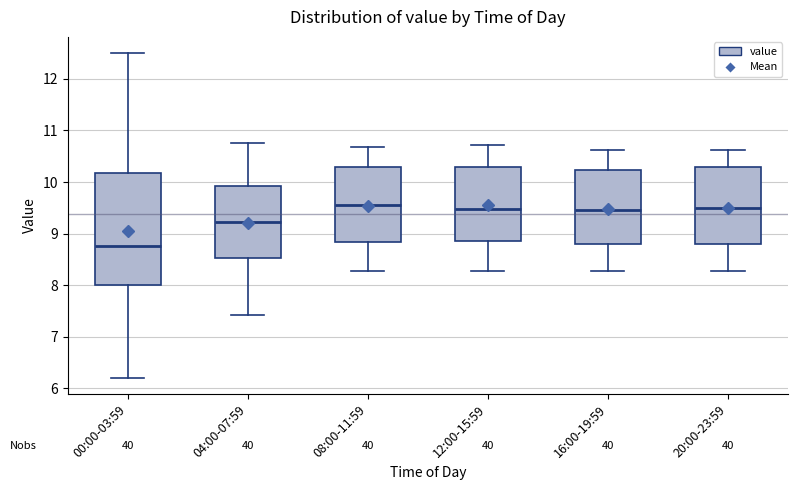

Comparing the boxes themselves (not the whiskers), which one is the tallest?

00:00-03:59